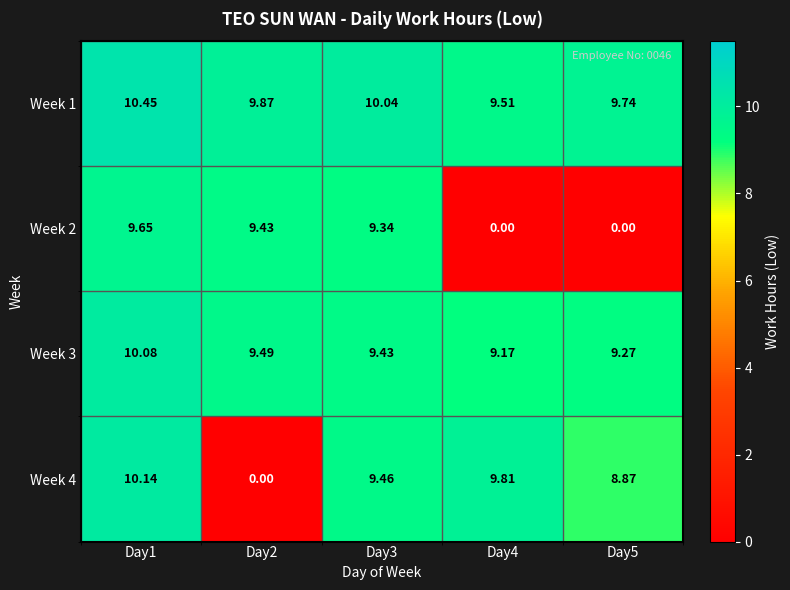

Is the value of Week 1 at Day4 greater than the value of Week 3 at Day5?

Yes